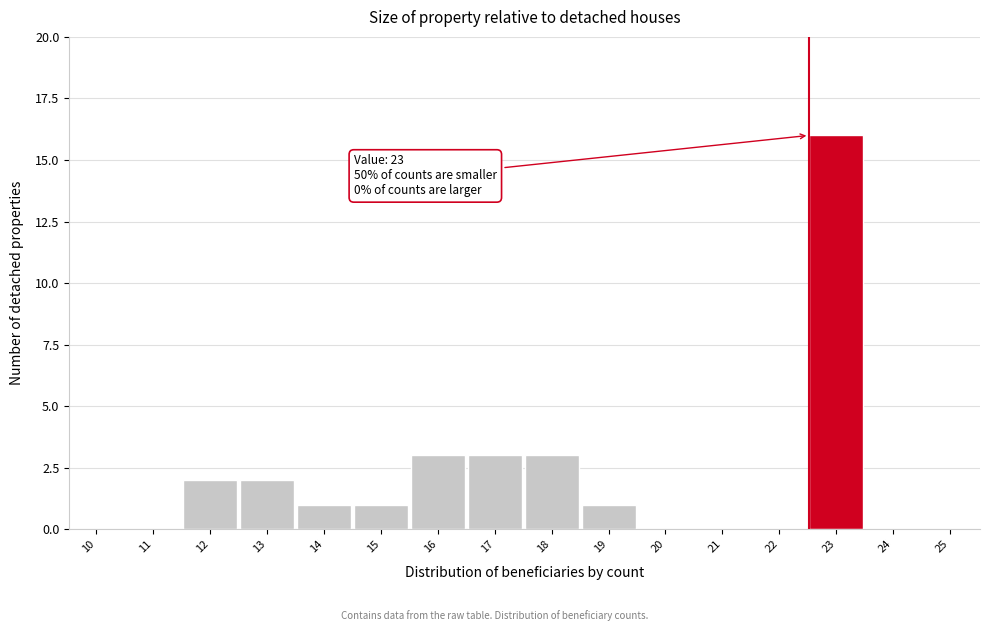

Reading right to left, list all the values displayed in this chart.

25=0	24=0	23=16	22=0	21=0	20=0	19=1	18=3	17=3	16=3	15=1	14=1	13=2	12=2	11=0	10=0